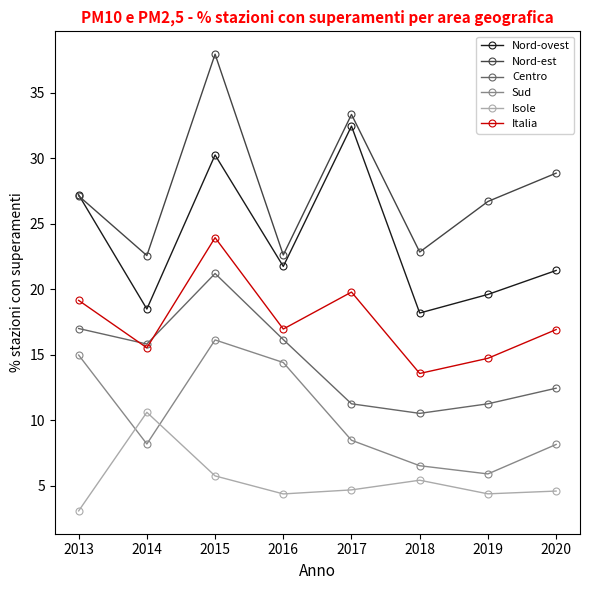

Which label corresponds to the largest value in the chart?

2015